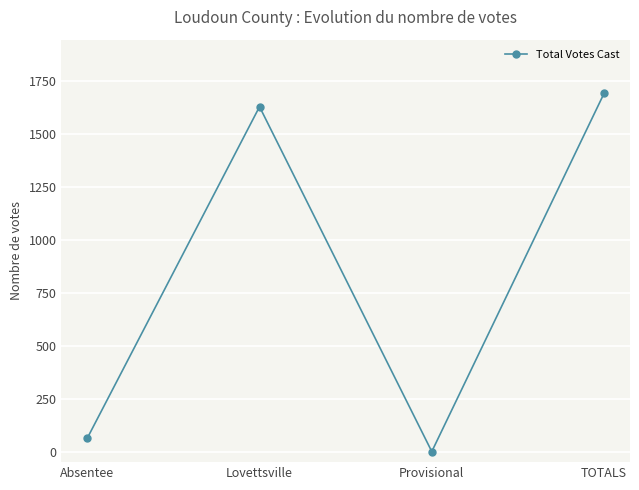

What is the label of the 1st point from the left?

Absentee